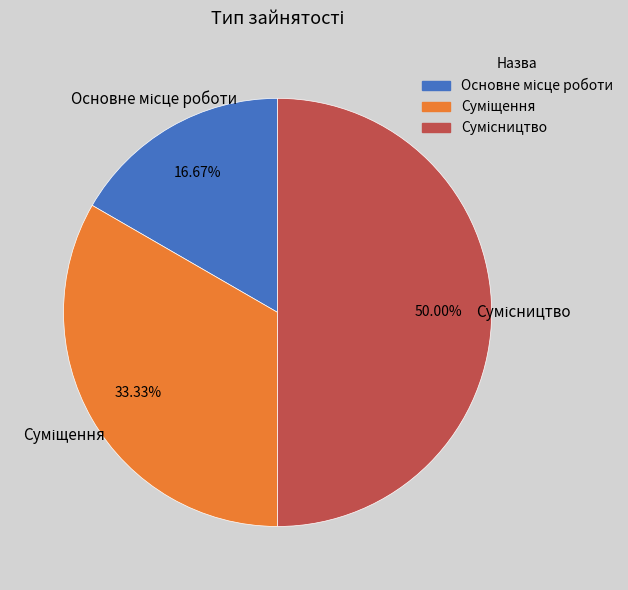

How many slices are in this pie chart?

3